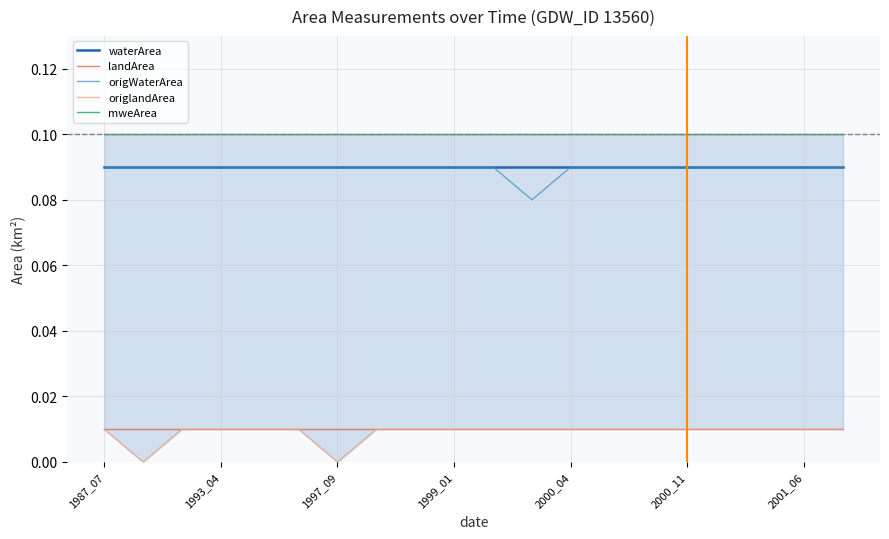

True or false: origWaterArea and landArea intersect in this chart.

False